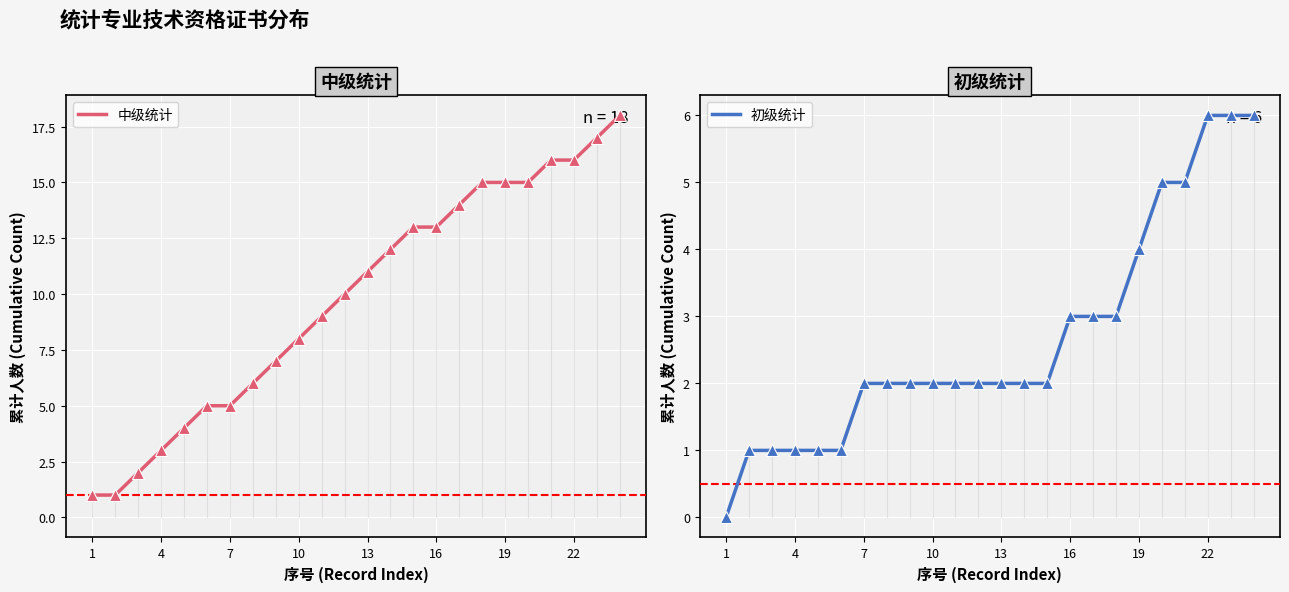

True or false: 初级统计 and 中级统计 cross at least once.

False